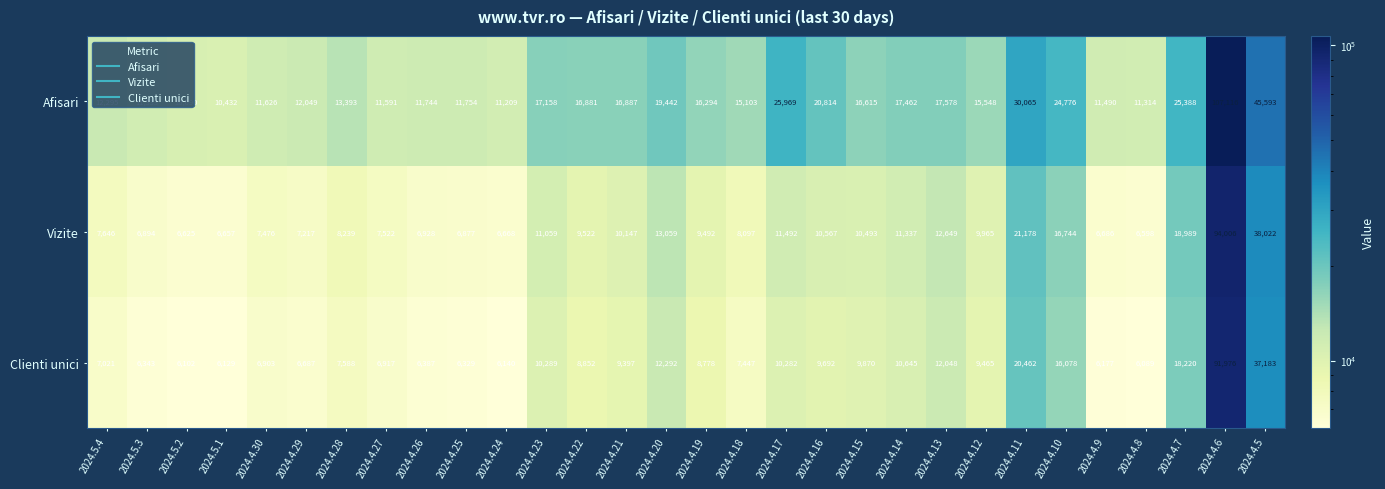

At how many categories does at least one series exceed 23321?

6